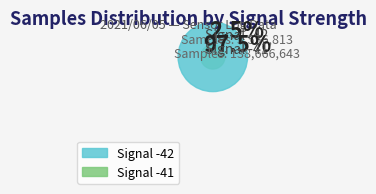

Is it true that 23 is 11% of the pie?

False